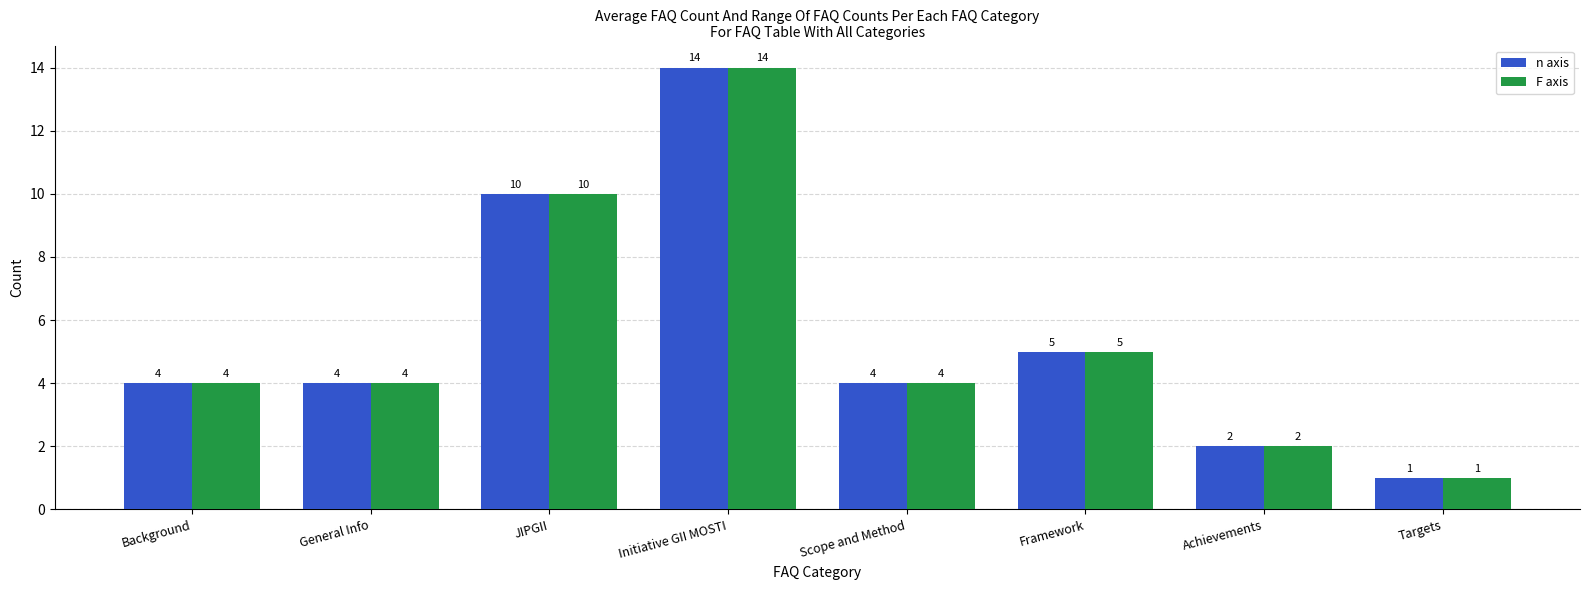

What is the sum of all F axis values?

44